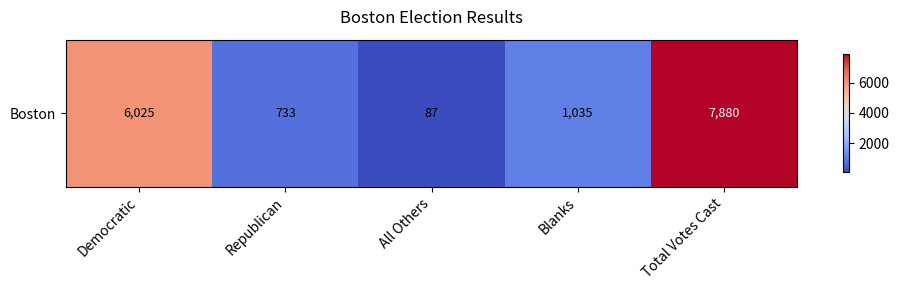

The value at Democratic is 6025. True or false?

True